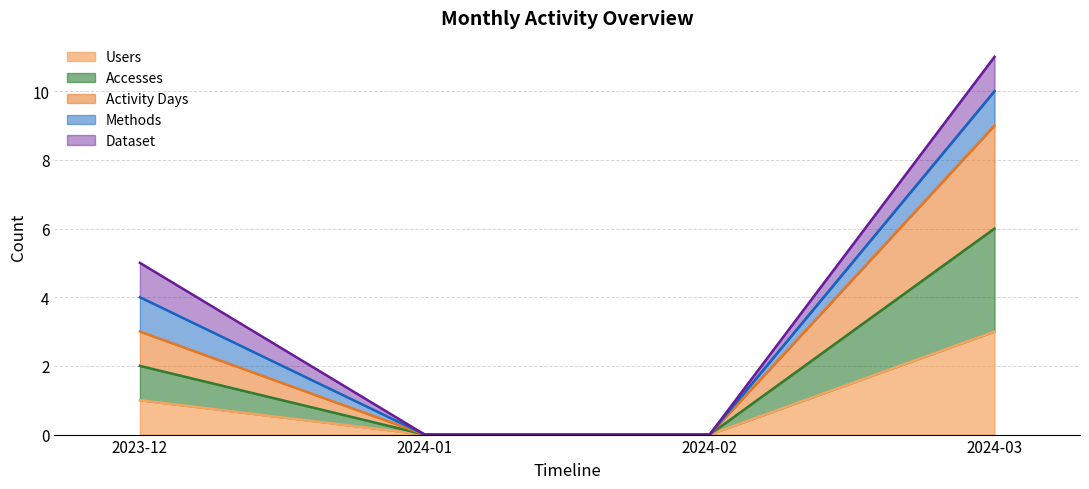

List the labels in order of Users value, smallest first.

2024-01, 2024-02, 2023-12, 2024-03